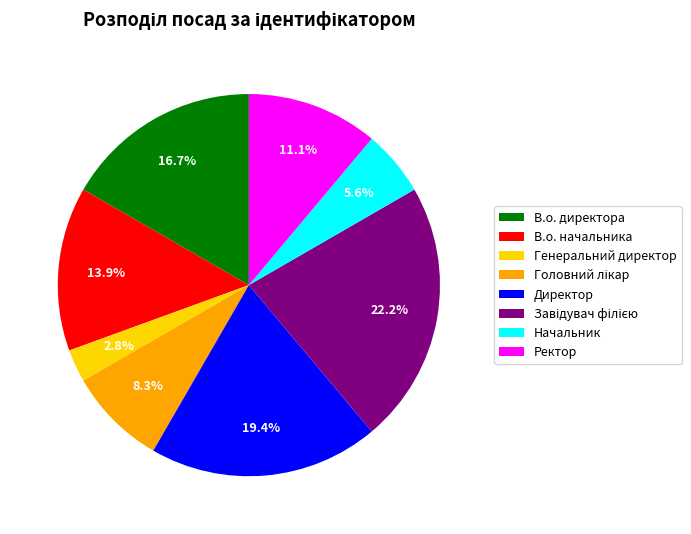

What is the total percentage of В.о. начальника and В.о. директора?

30.6%